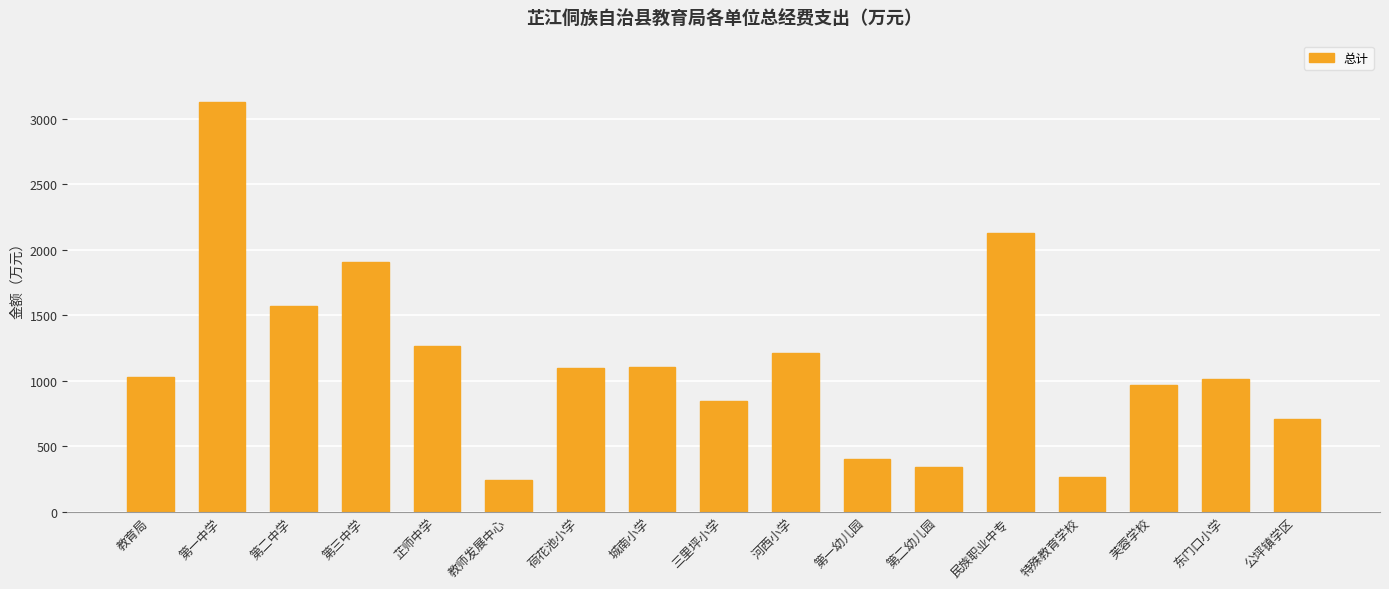

The chart shows a value of 483.0 at 芷师中学. True or false?

False